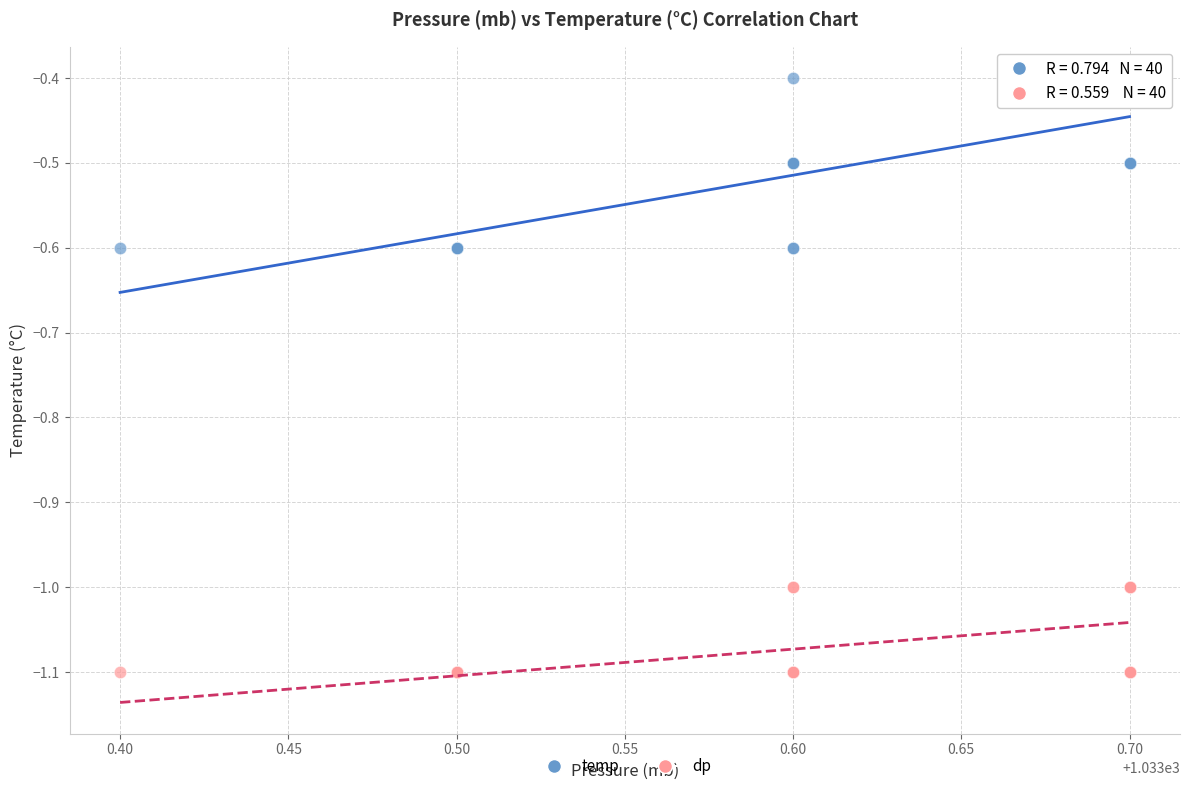

Which series reaches the minimum Y coordinate?

dp